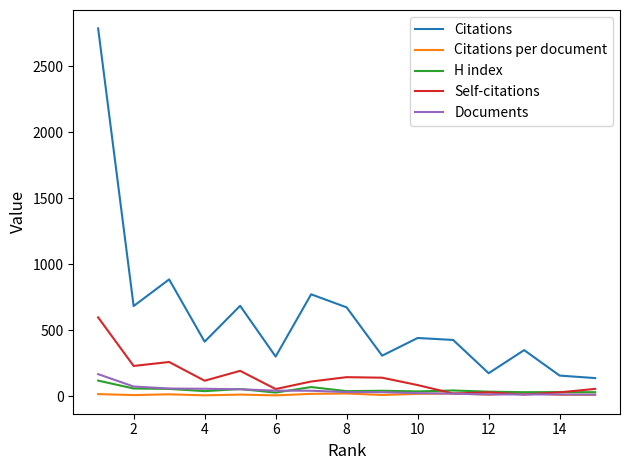

True or false: Self-citations and Citations intersect in this chart.

False